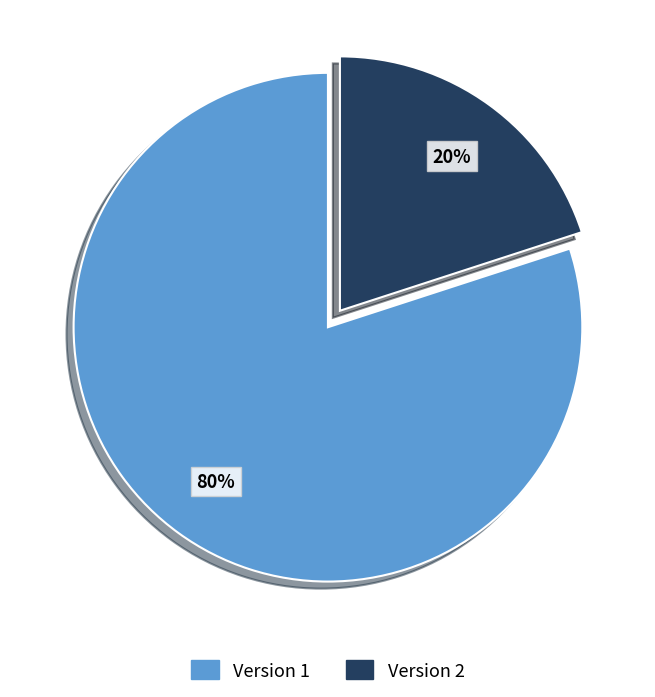

How many slices are in this pie chart?

2